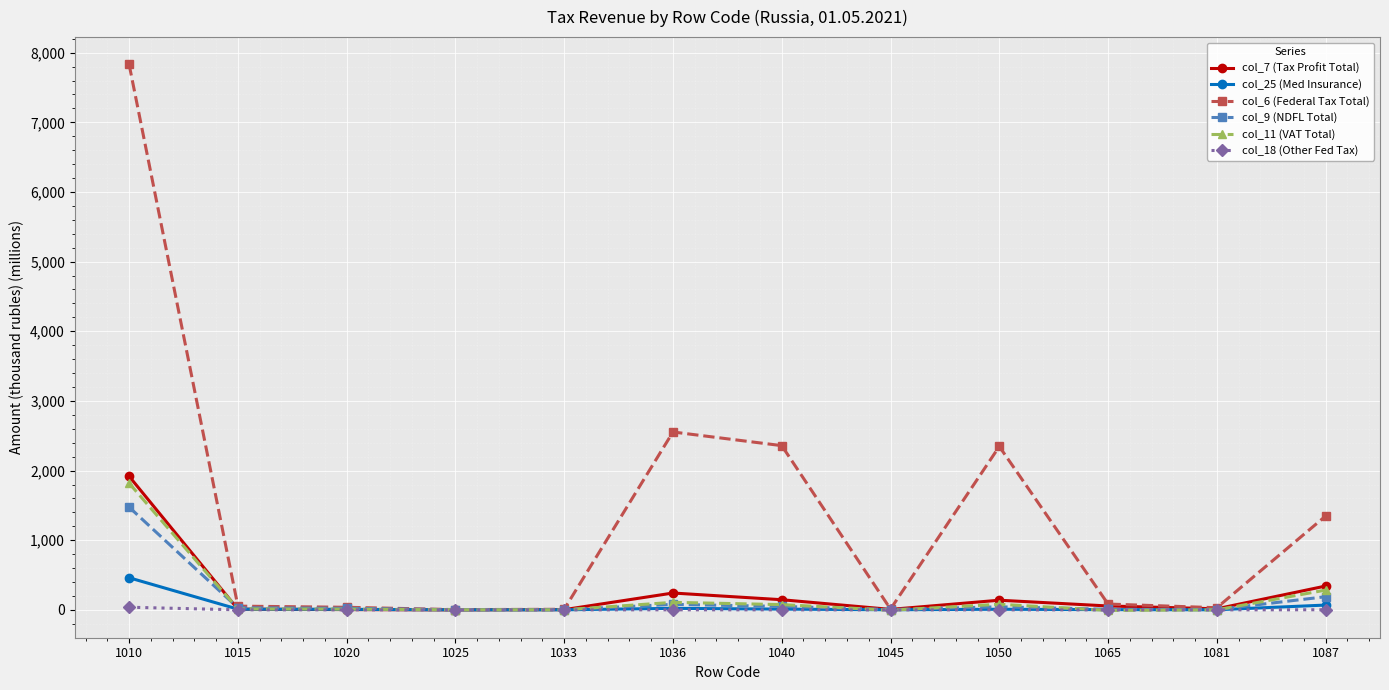

What is the greatest value displayed?

7831.2